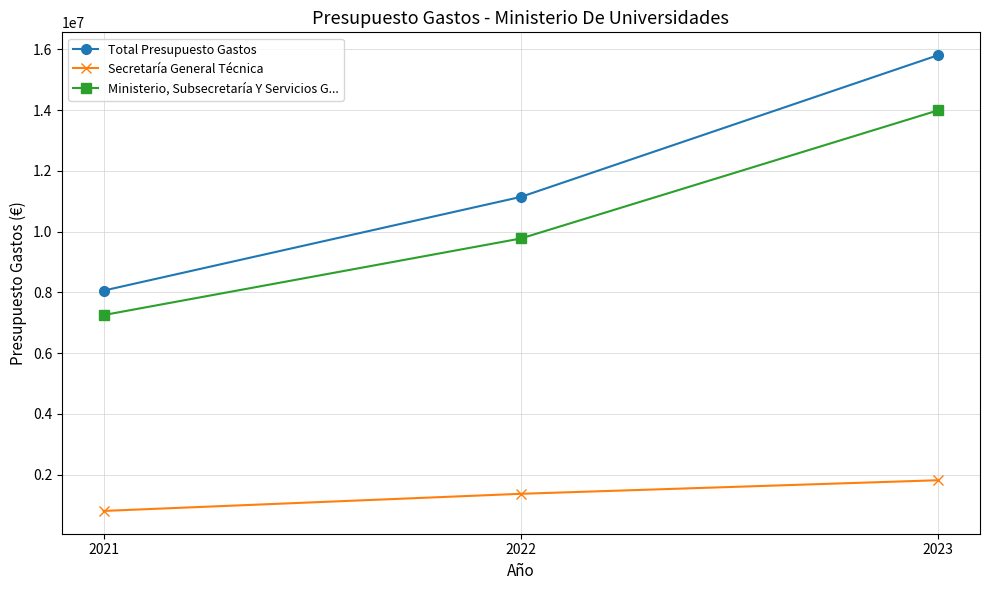

Read the Ministerio, Subsecretaría Y Servicios G... value at 2023, to the nearest 100.

13995200